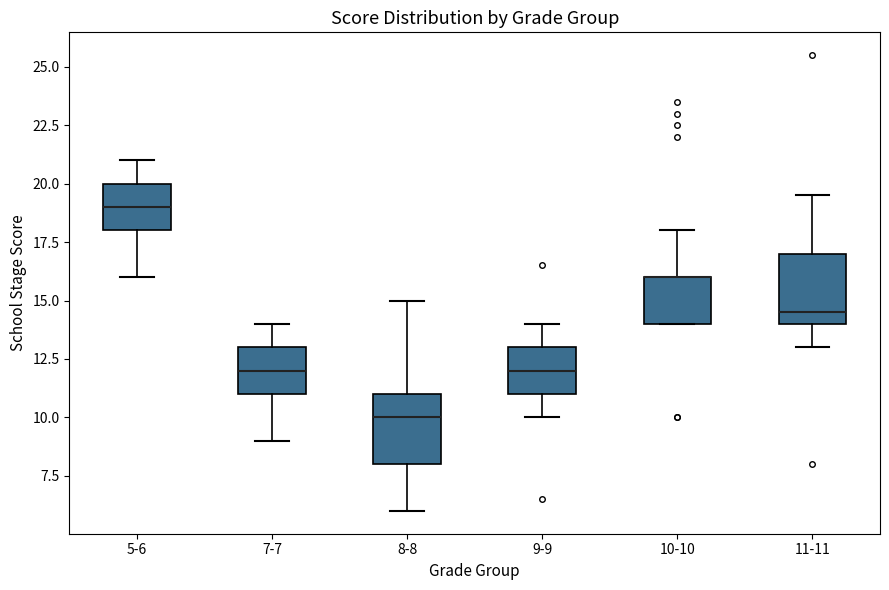

Where is the lower edge of the box for 11-11 on the y-axis? The values are not printed on the chart, so give them approximately, as read against the axis.

14.0